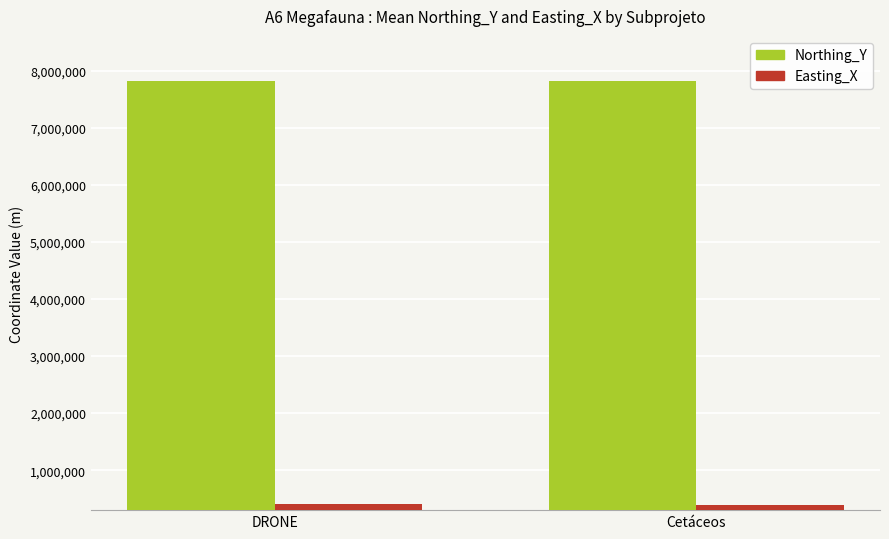

What is the average value of the Easting_X series?

399394.9